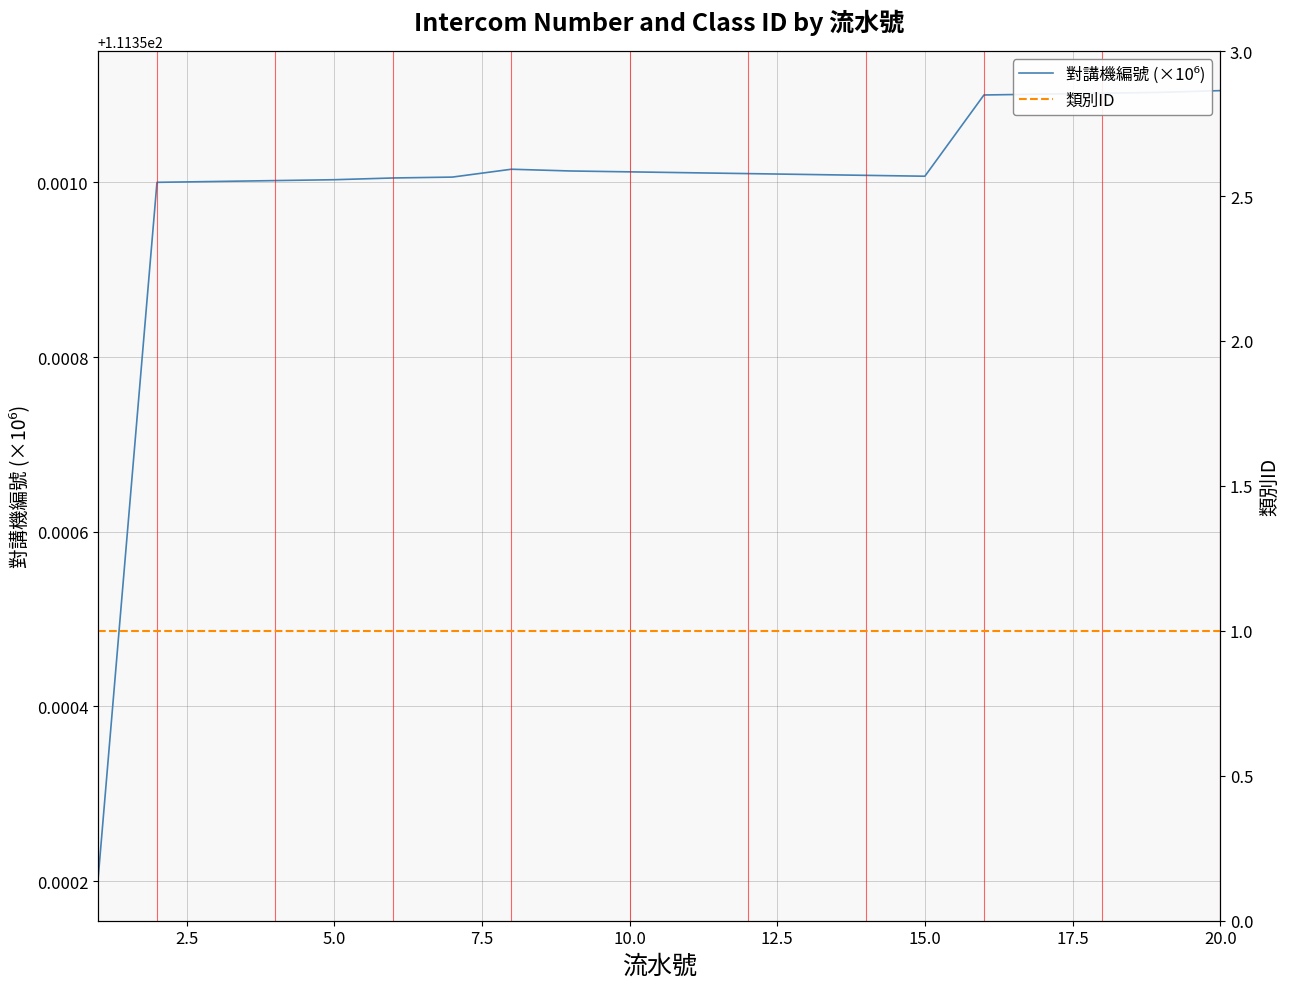

How many categories are shown in the chart?

20